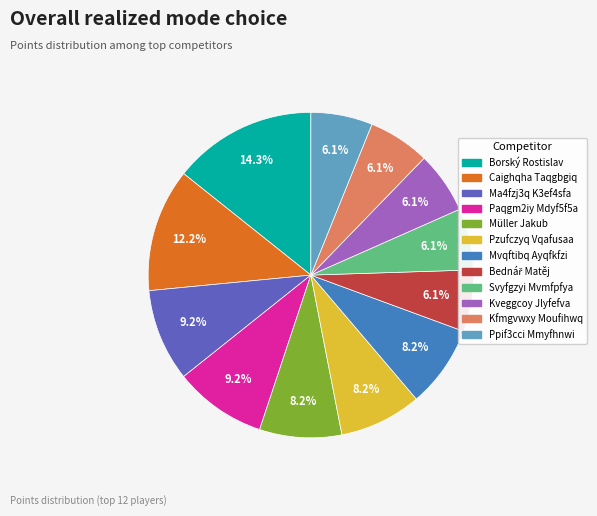

Does any single category account for the majority?

No